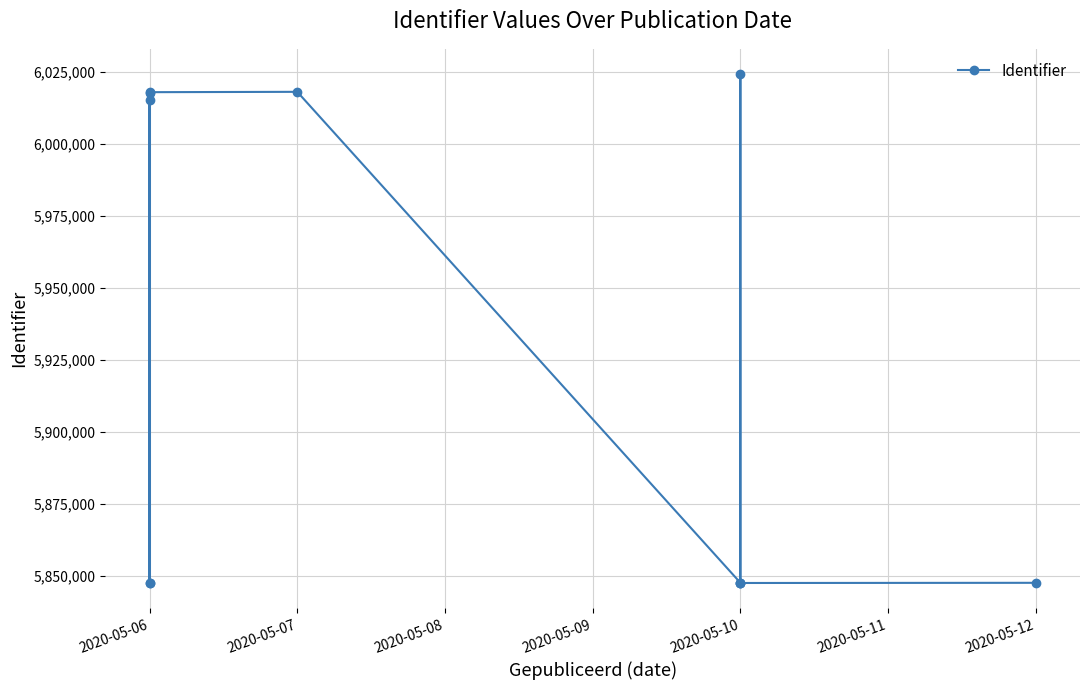

True or false: the data has more than 0 interior local peaks.

True